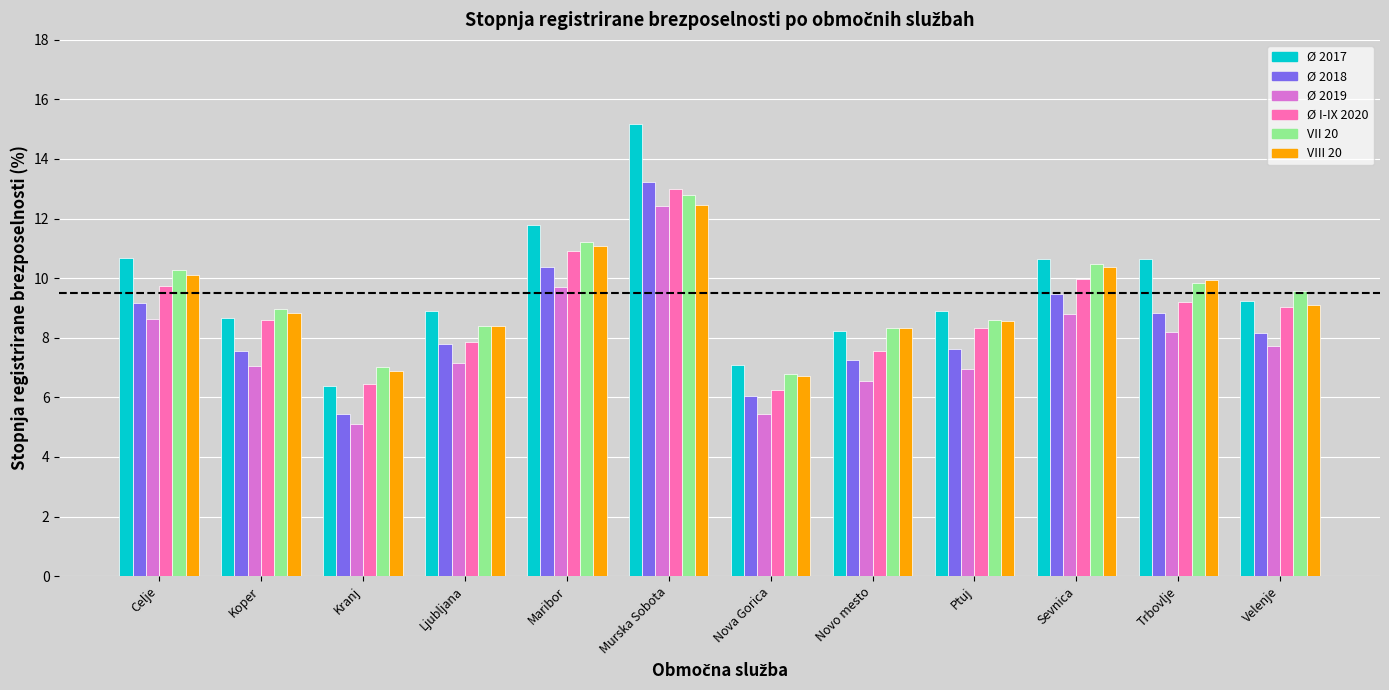

What is the sum of all Ø 2017 values?

116.4